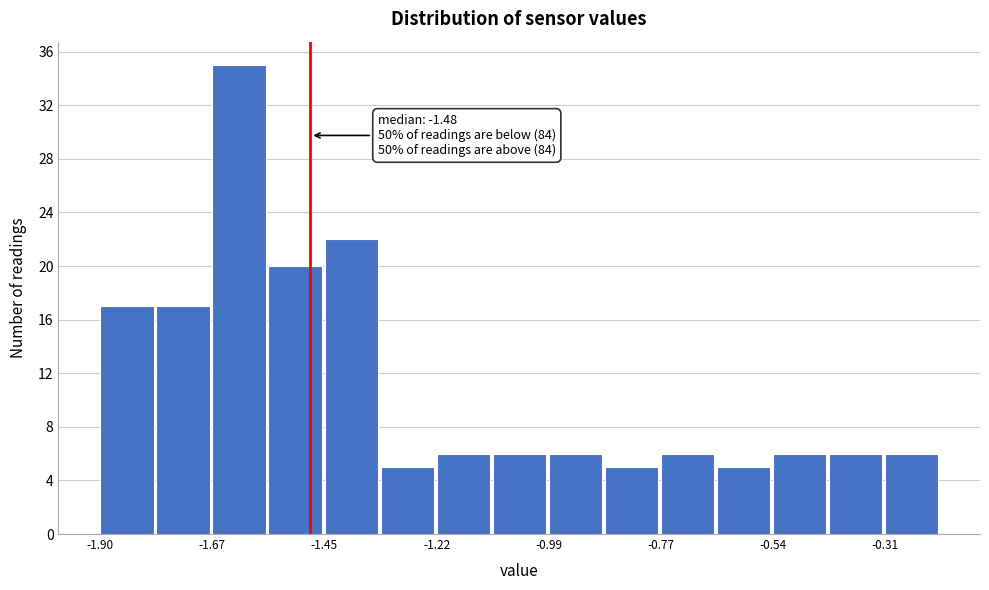

Around what value on the x-axis is the tallest bar? Give the approximate position of its centre, as read against the axis.

-1.60